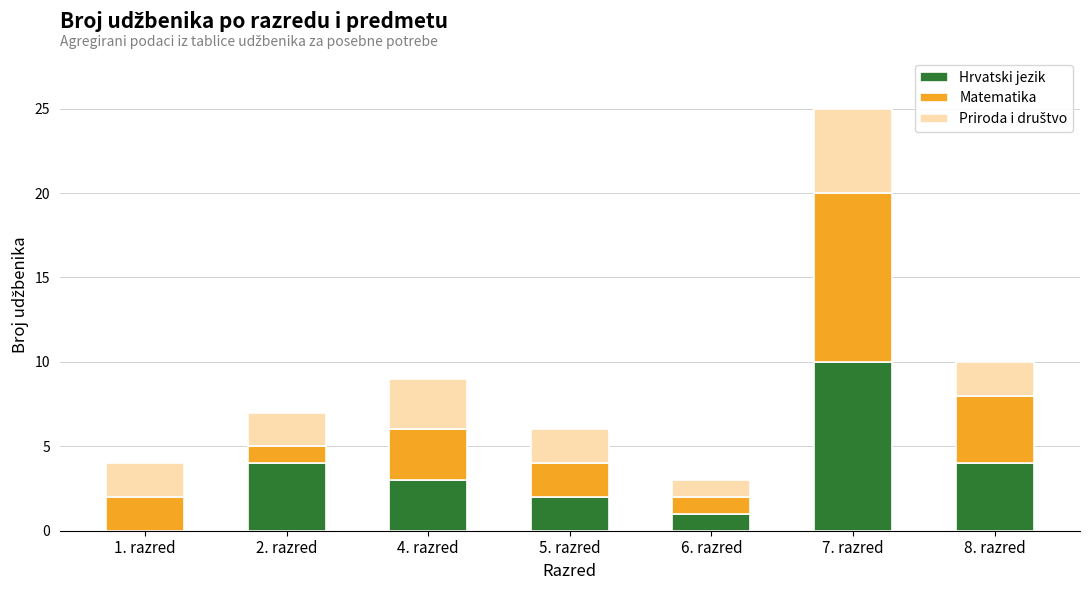

Is it true that Hrvatski jezik equals -4 at 1. razred?

False